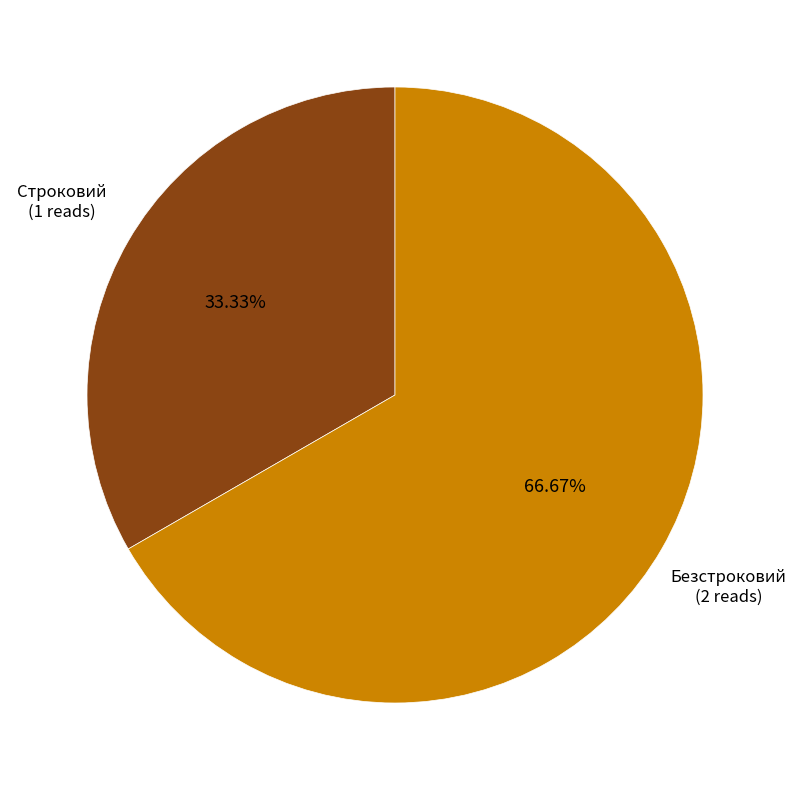

Is there any slice that represents more than half of the pie?

Yes